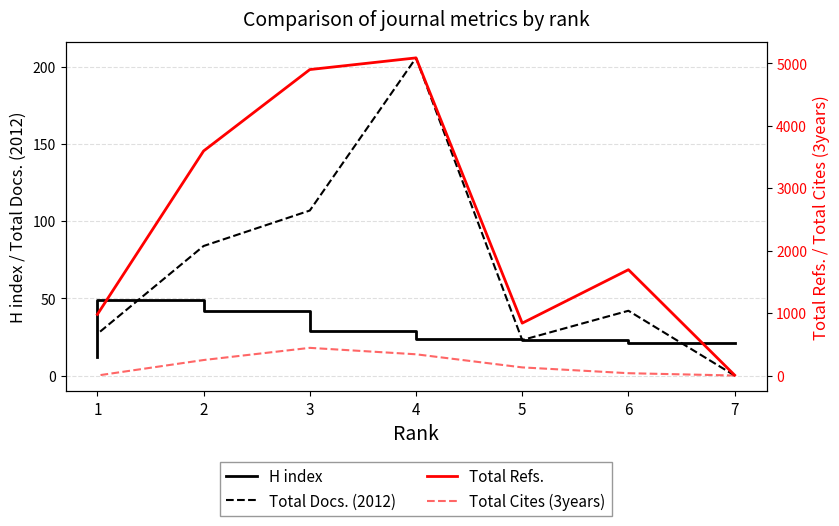

How many data points in H index are above 24?

3